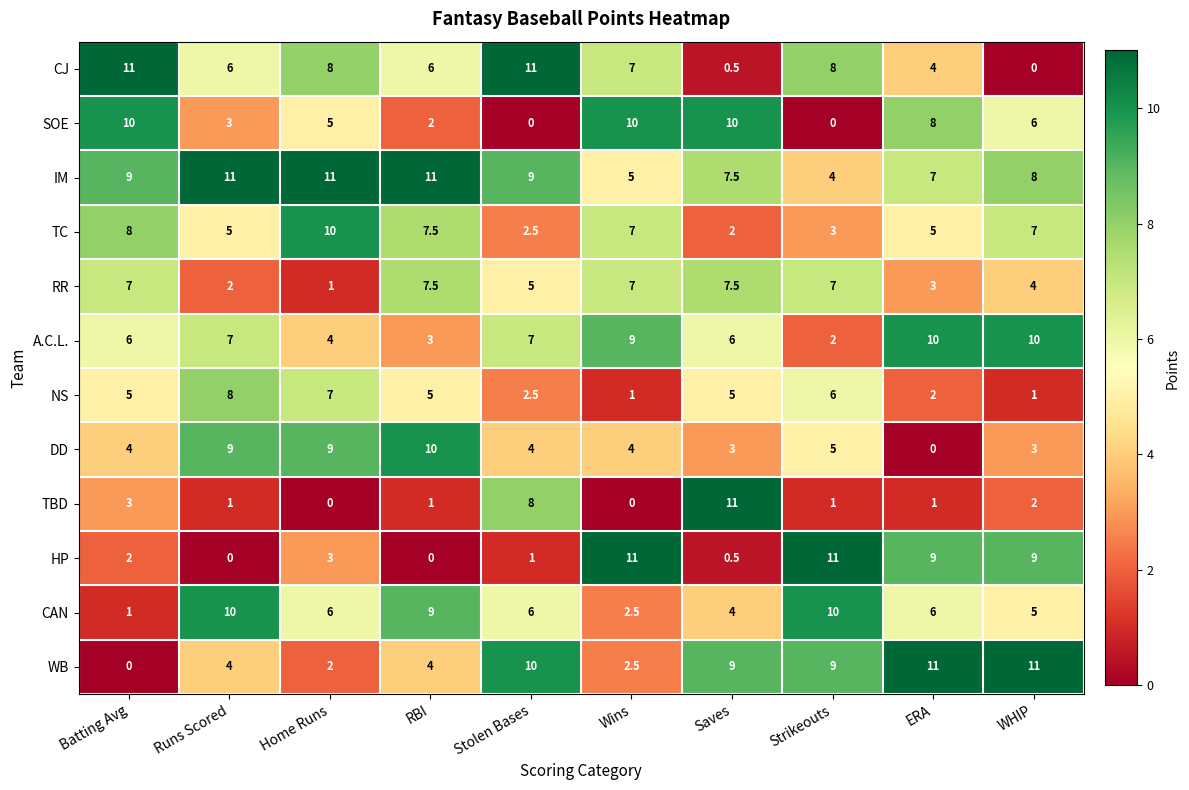

At how many categories does at least one series exceed 4?

10